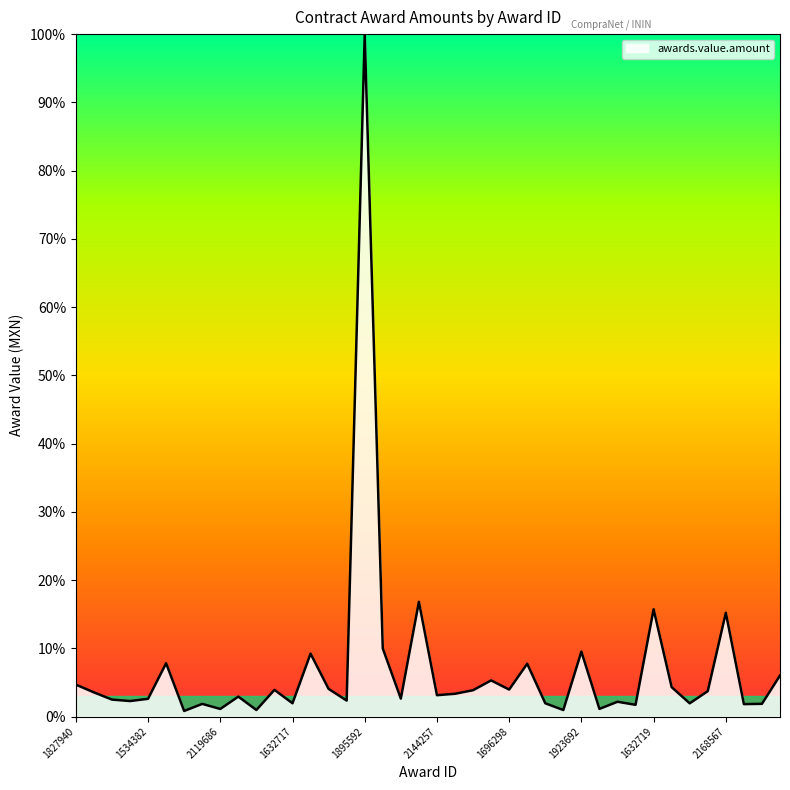

What is the greatest value displayed?

100.0